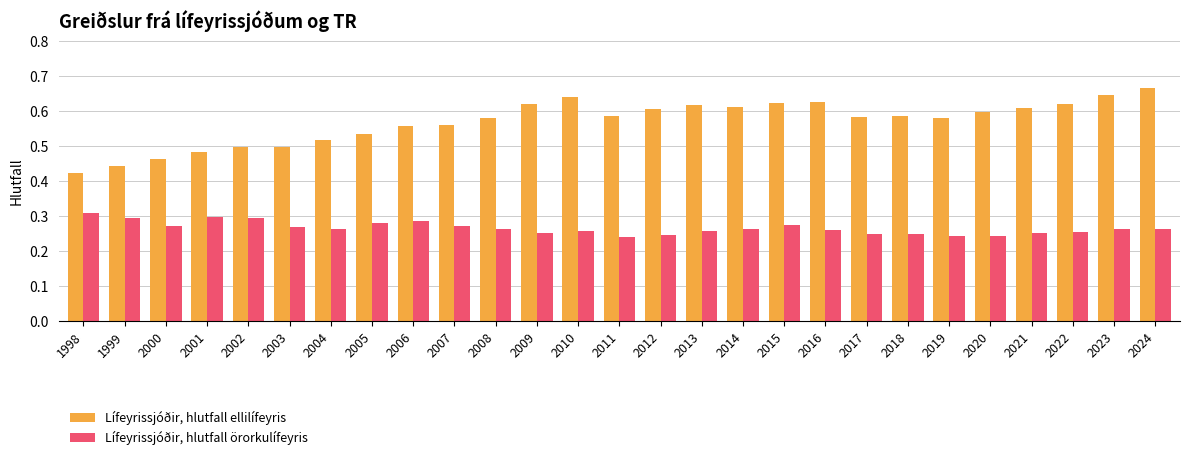

Which series has the largest total across all categories?

Lífeyrissjóðir, hlutfall ellilífeyris